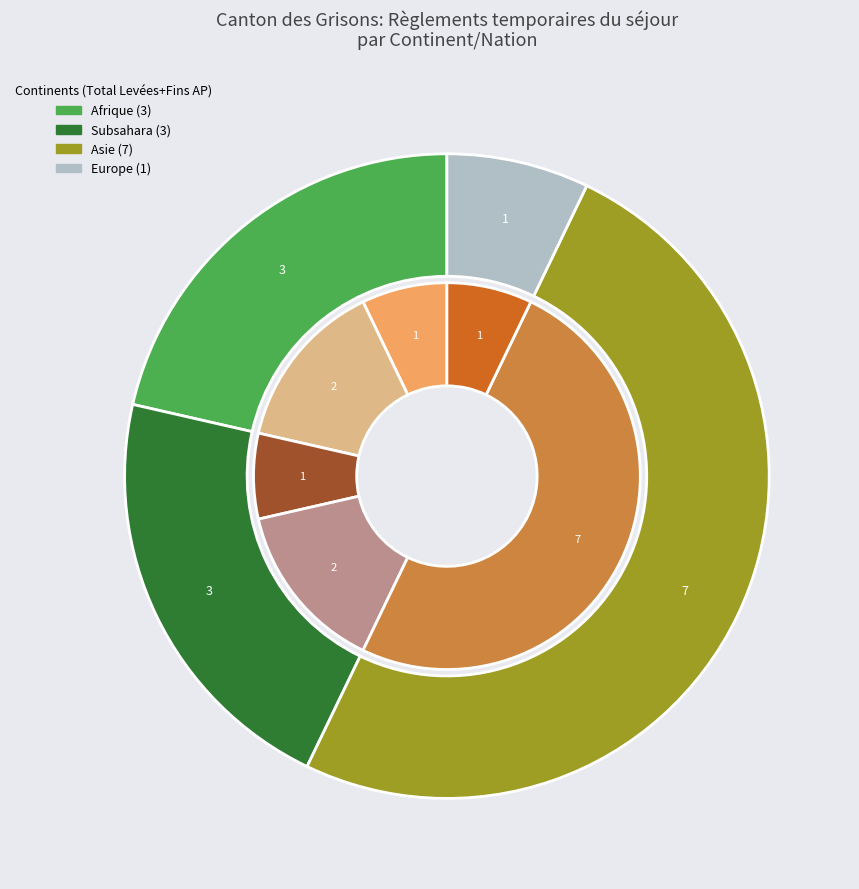

Is there any slice that represents more than half of the pie?

No